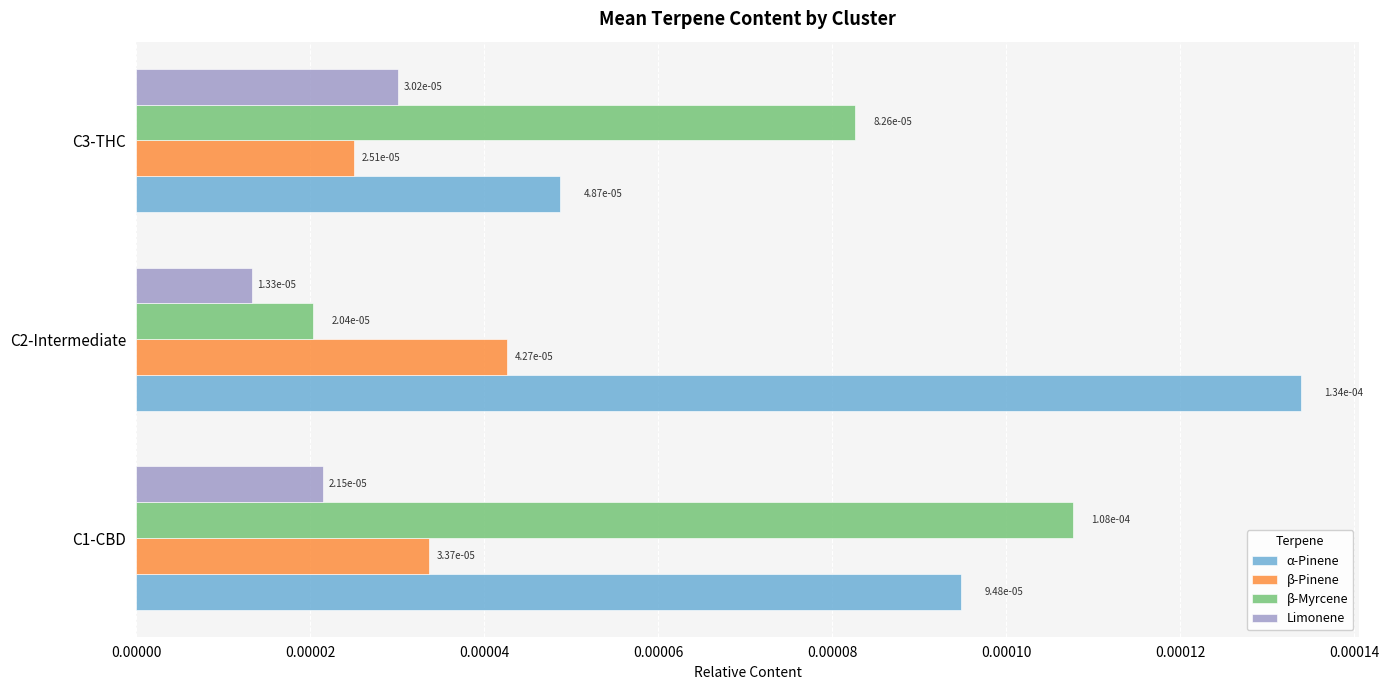

Count the β-Myrcene values in the range 0 to 1.

3